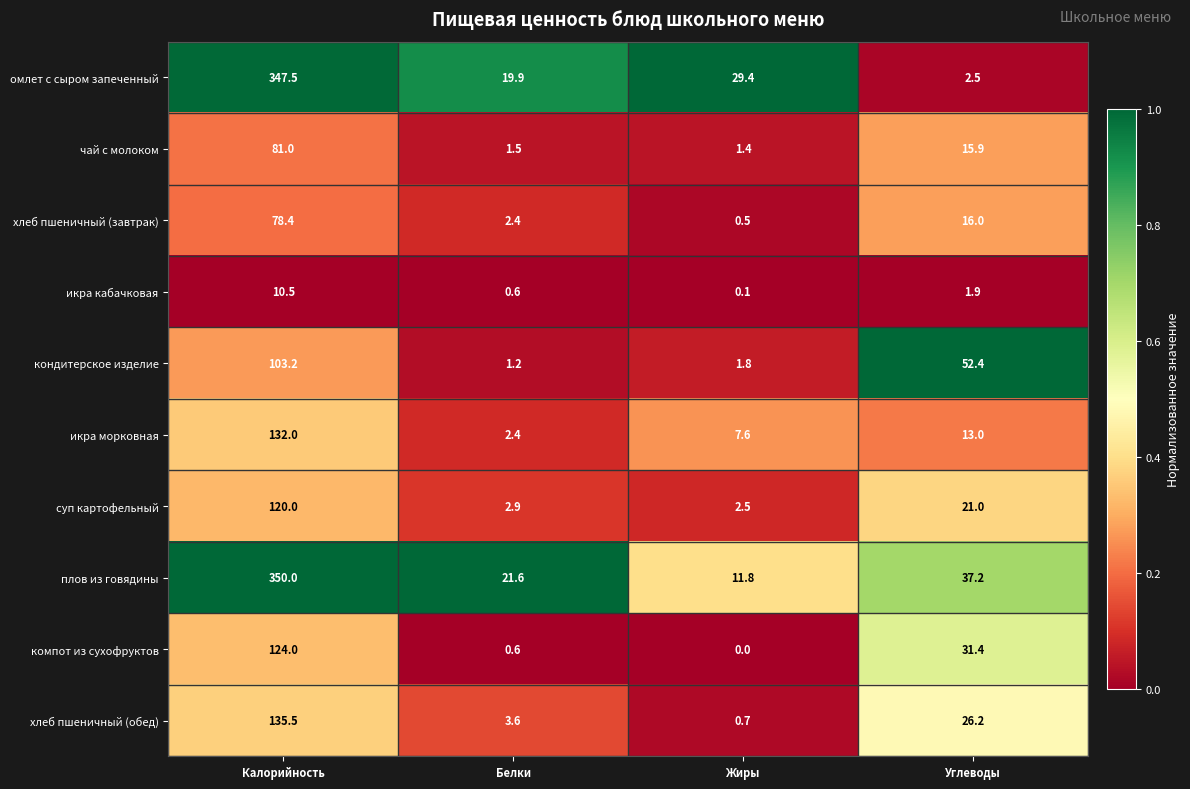

The value of суп картофельный at Белки is 2.9. True or false?

True